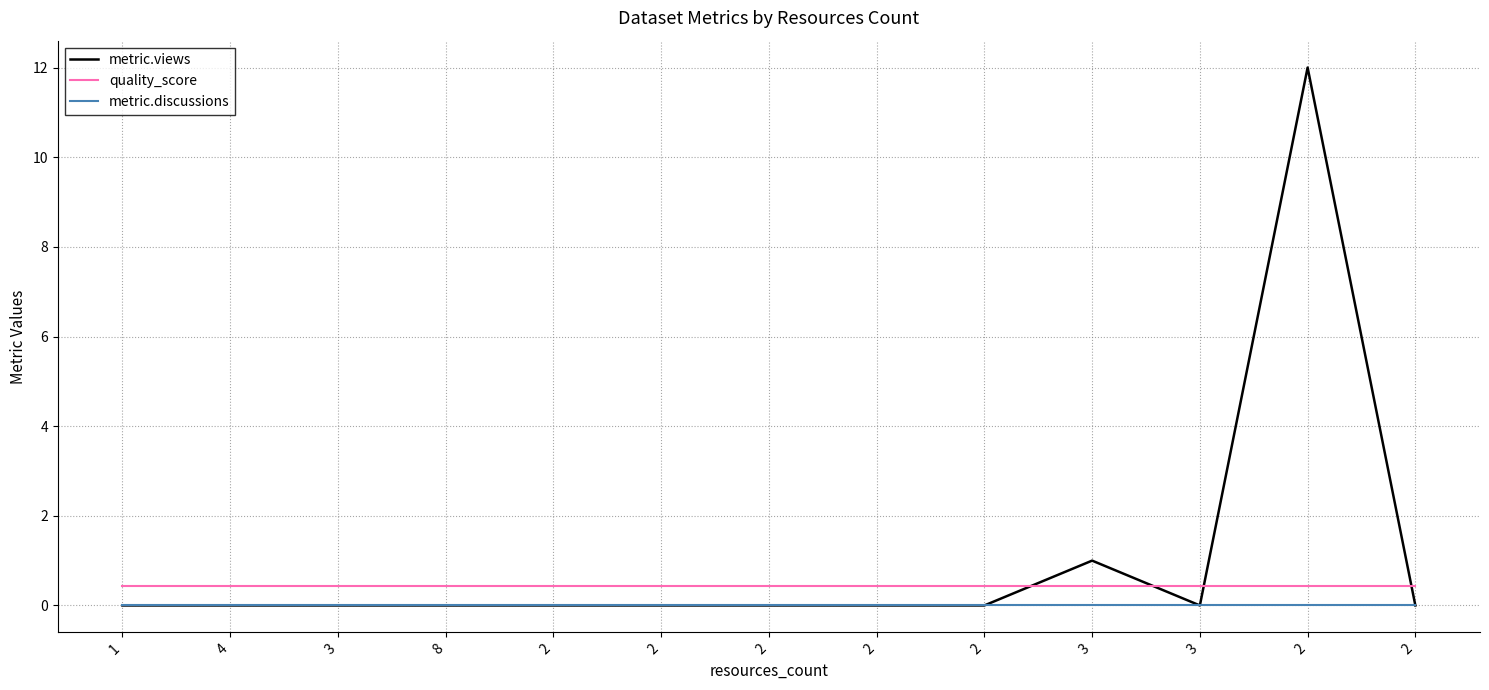

What is the label of the 8th point from the right?

2